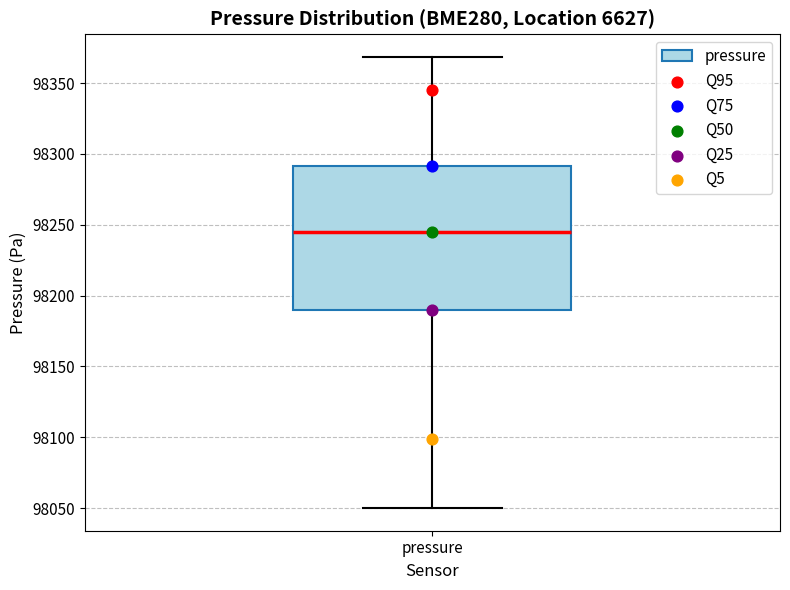

Where does the lower whisker of the box for pressure end on the y-axis? The values are not printed on the chart, so give them approximately, as read against the axis.

98050